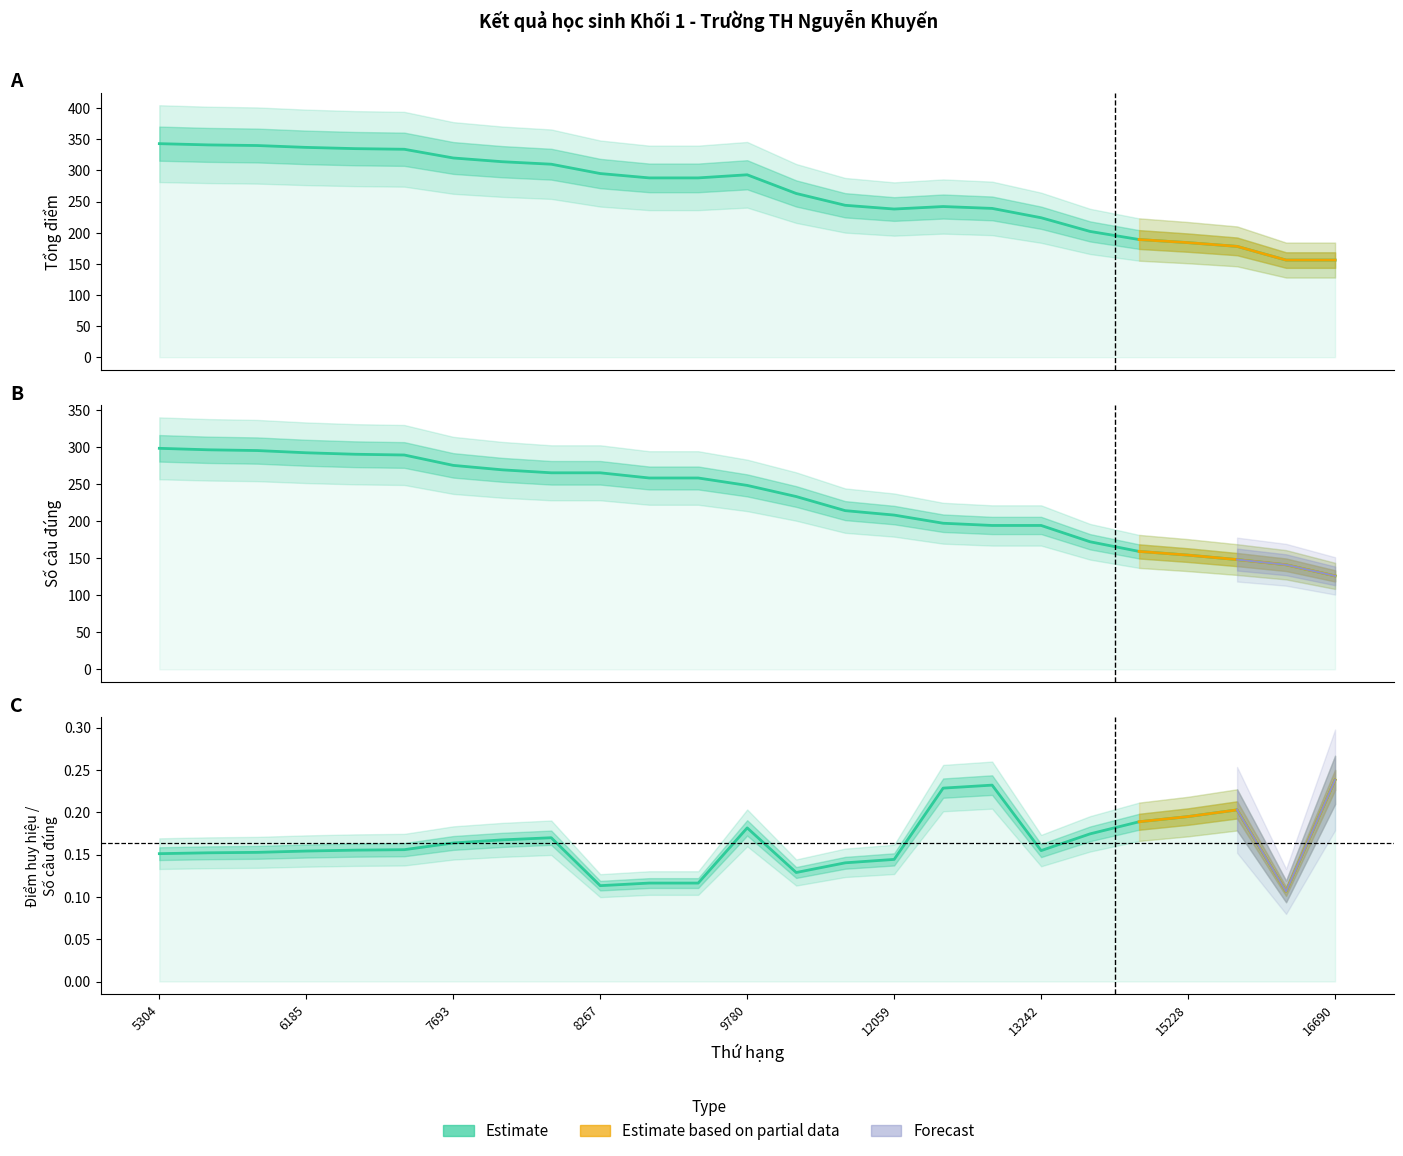

Where does the Số câu đúng series first go above 248?

5304